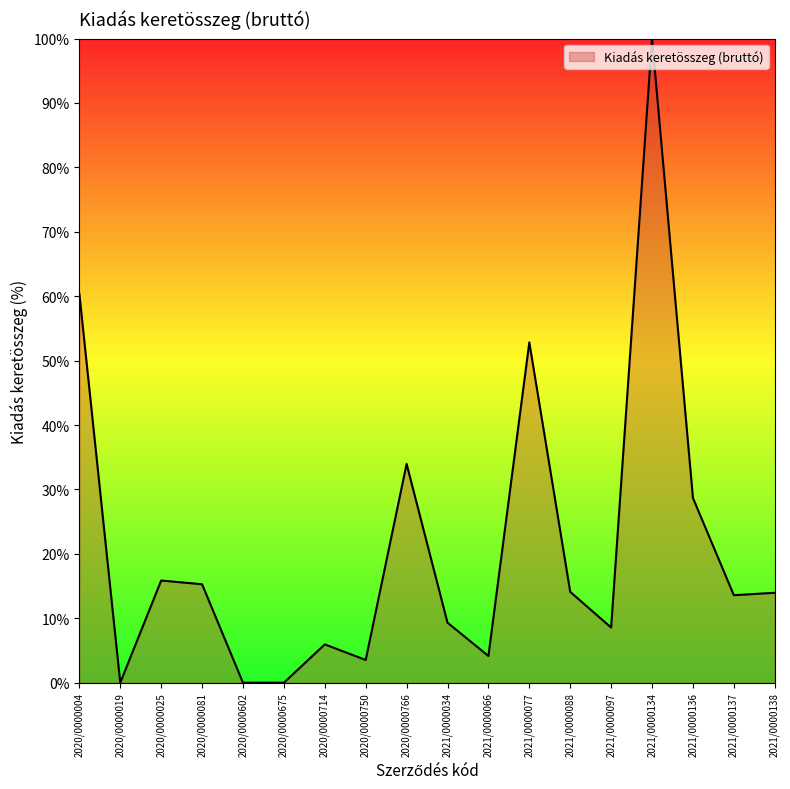

What is the maximum value shown in the chart?

100.0